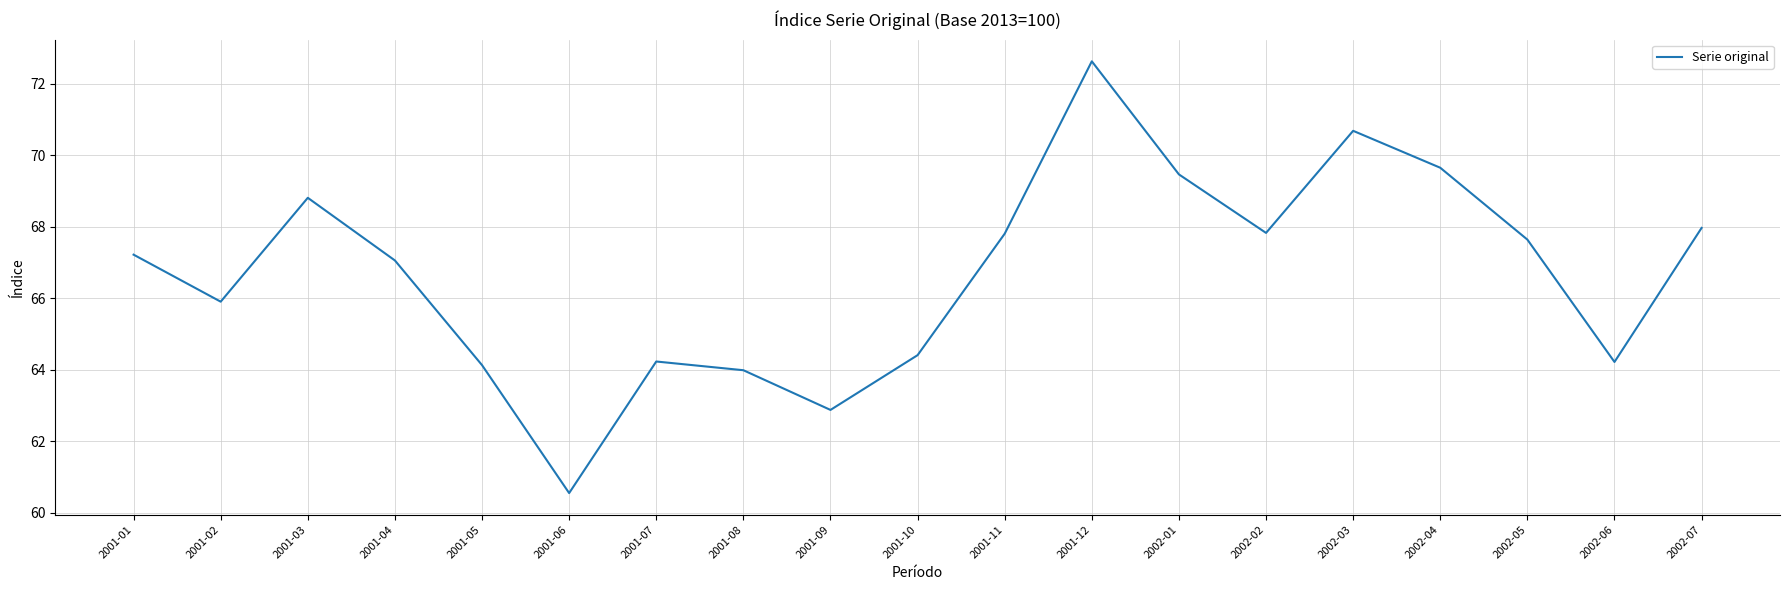

True or false: the data shows 24.9 at 2001-03.

False